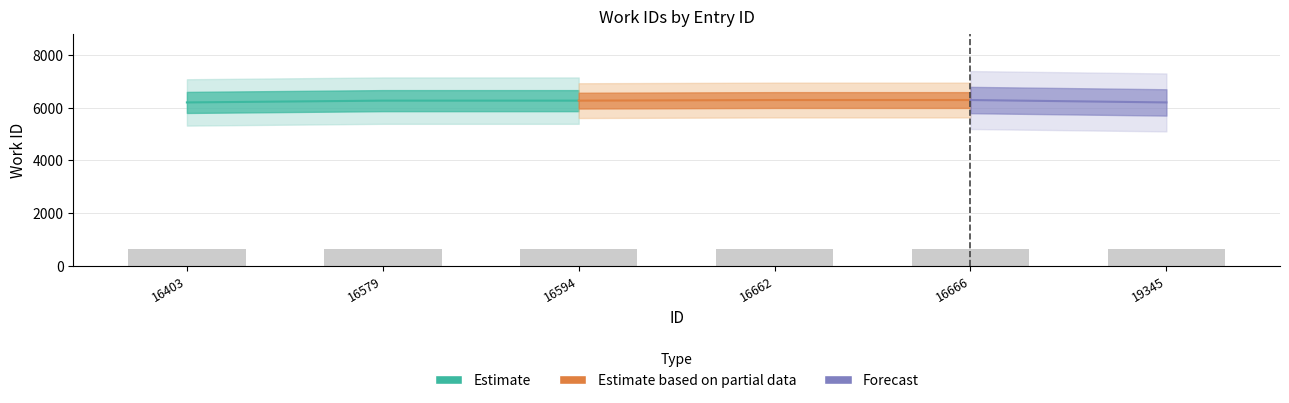

List the labels in order of value, largest first.

16662, 16666, 16579, 16594, 16403, 19345